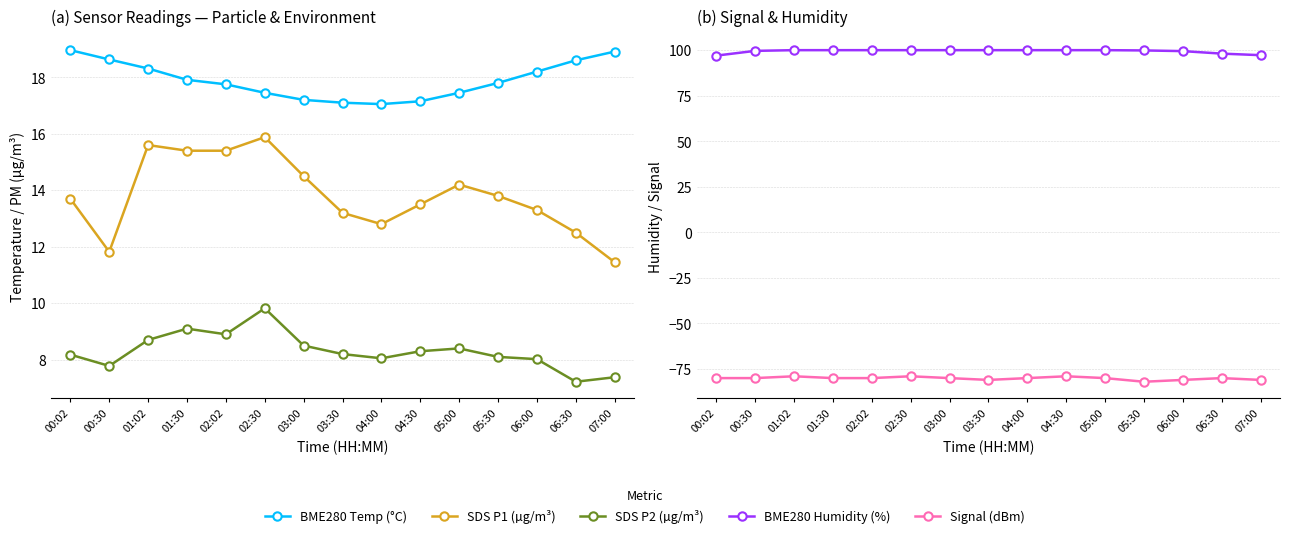

Rank the series at 06:30 from lowest to highest value.

Signal, SDS_P2, SDS_P1, BME280_temperature, BME280_humidity